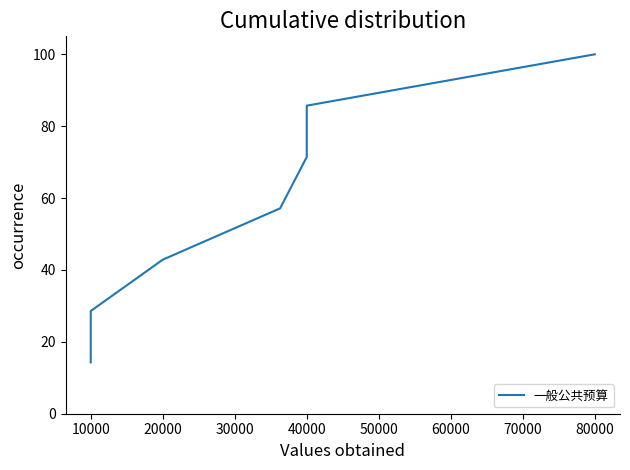

Reading left to right, what are all the values shown in this chart?

14.3	28.6	42.9	57.1	71.4	85.7	100.0